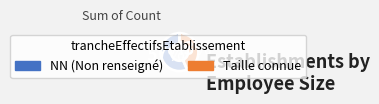

To the nearest percent, what is the average slice percentage?

50%